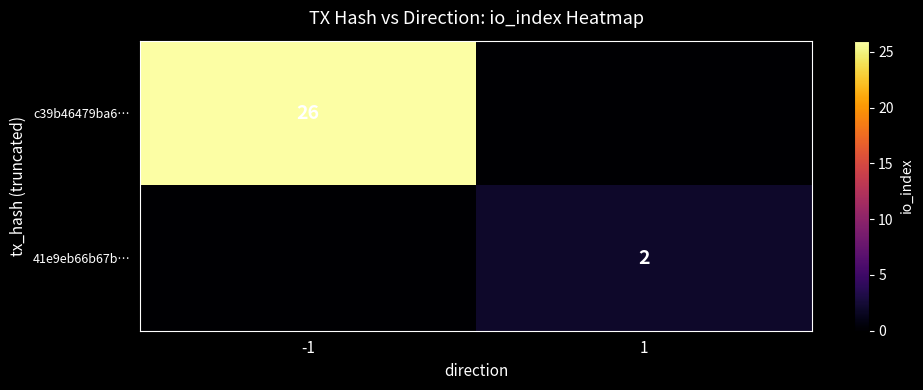

True or false: c39b46479ba6… has a value of 14 at -1.

False